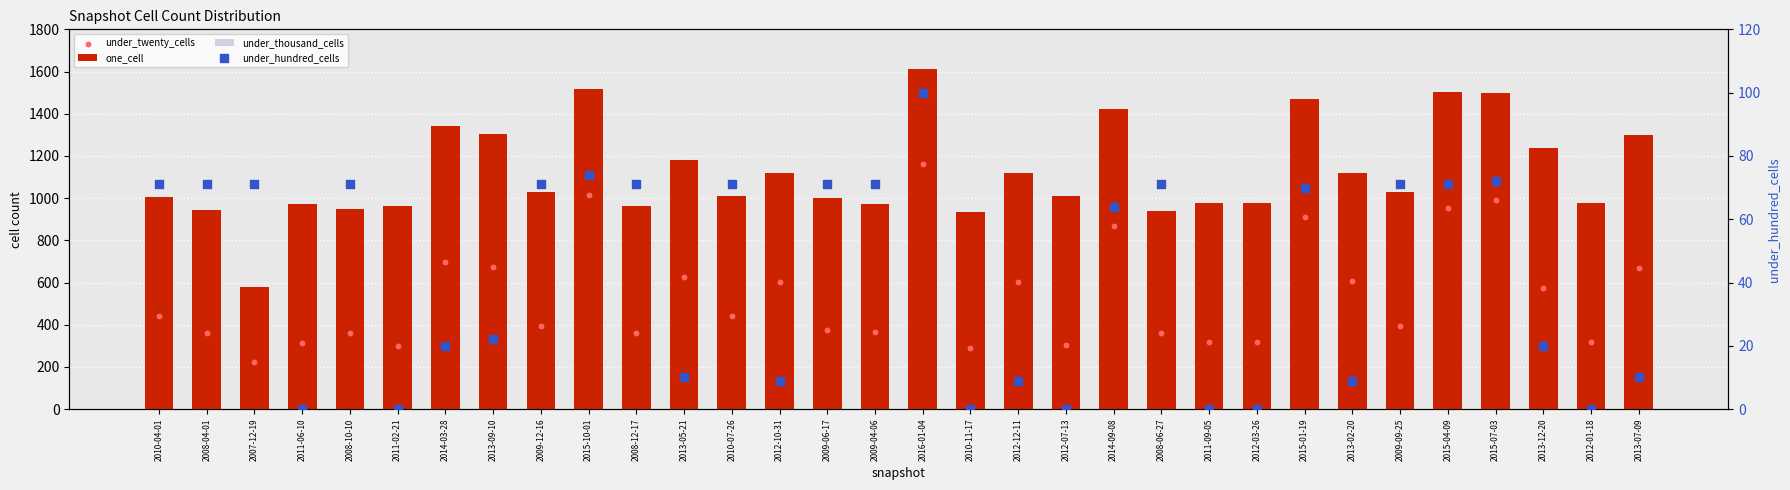

At how many categories does at least one series exceed 1418?

6